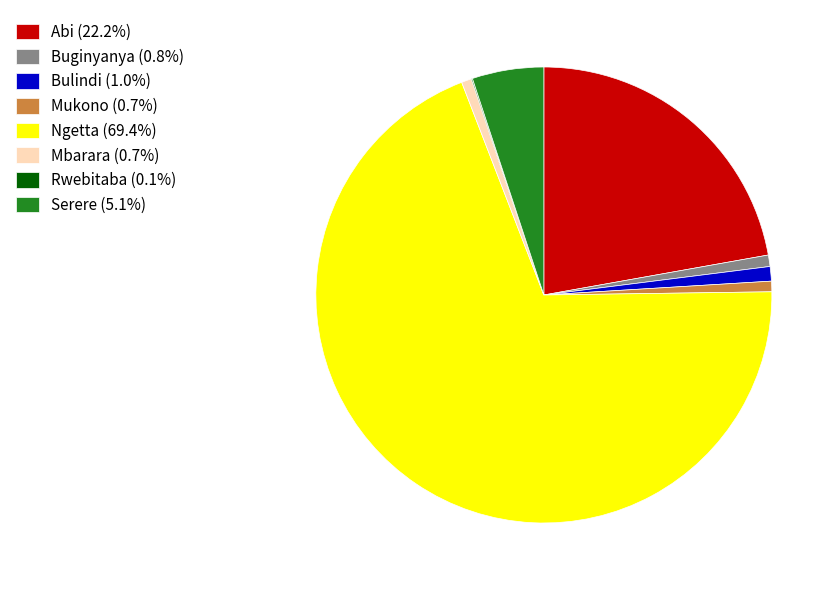

Combined, do Serere (5.1%) and Mbarara (0.7%) account for over 50%?

No